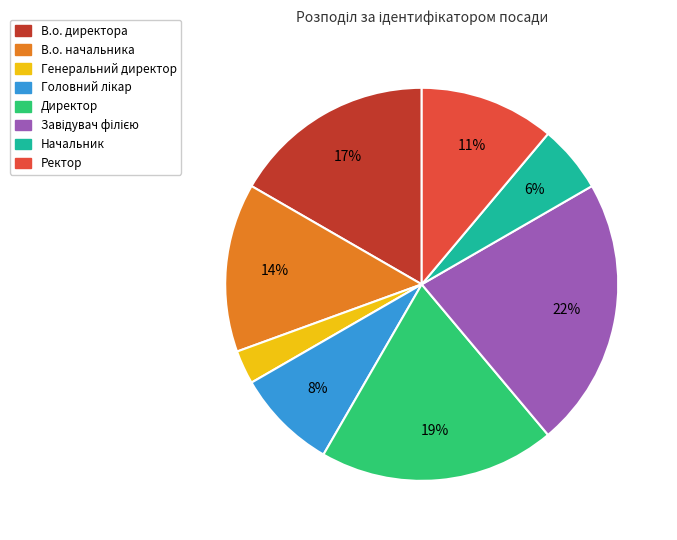

How many segments does this pie chart have?

8